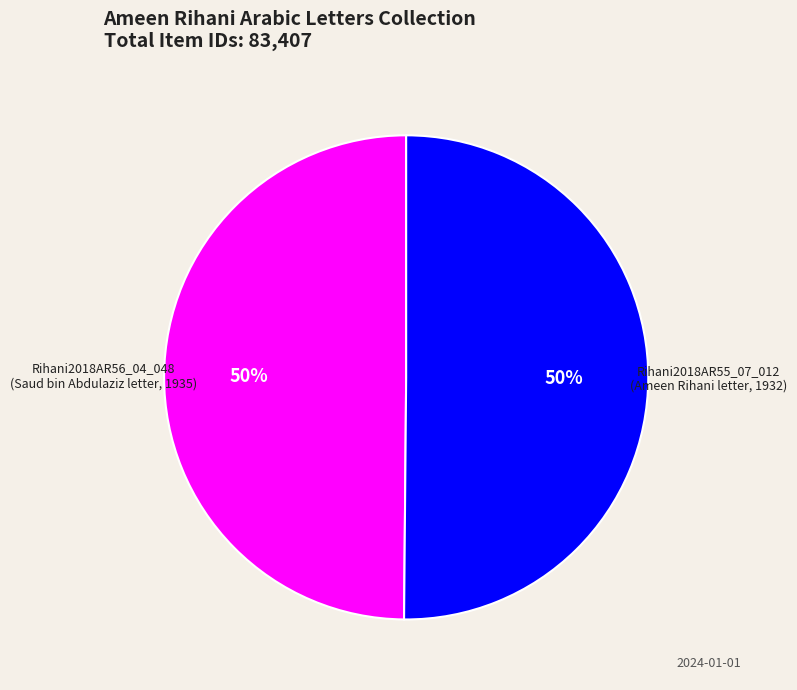

To the nearest percent, what is the average slice percentage?

50%